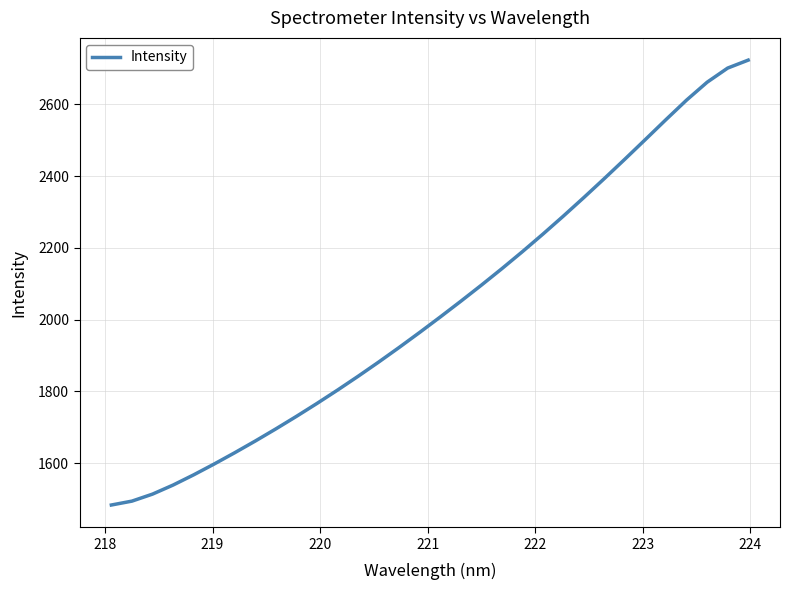

What is the greatest value displayed?

2723.1